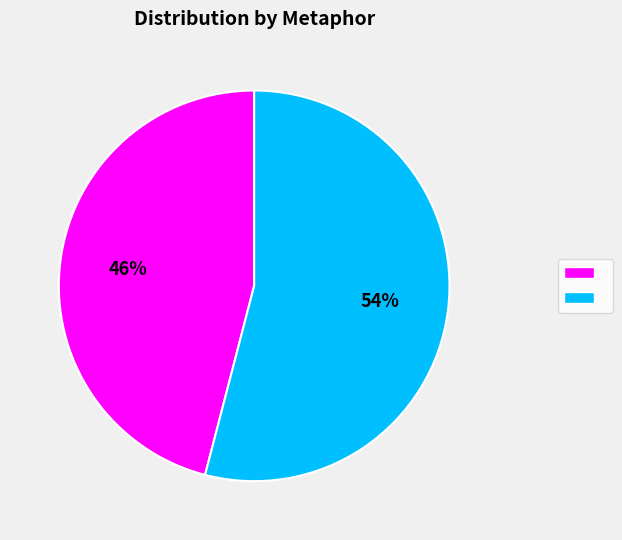

How many segments does this pie chart have?

2